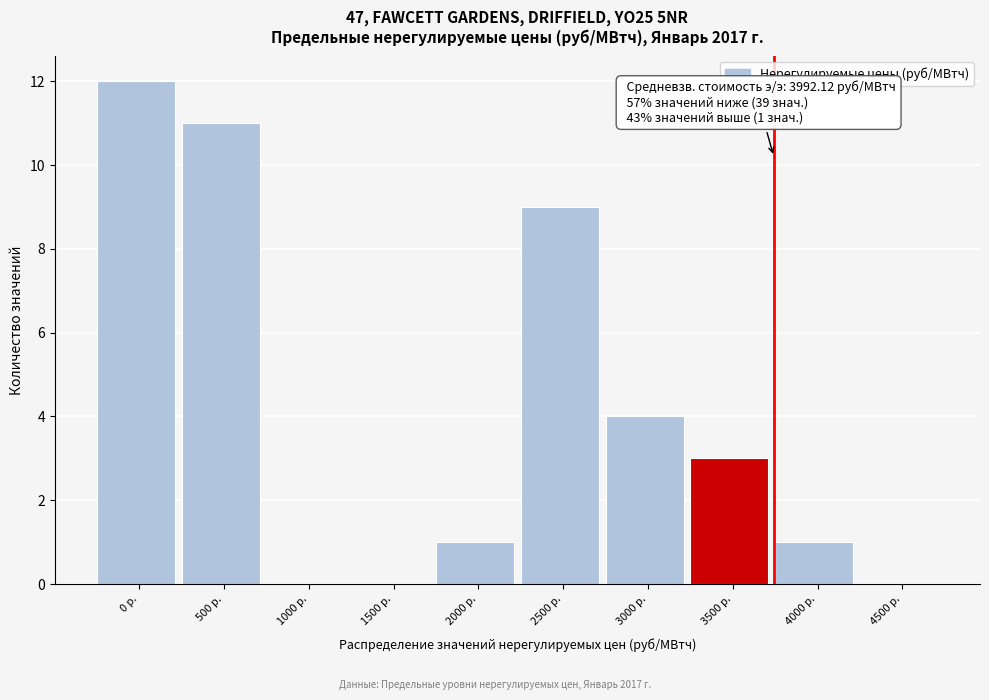

Reading left to right, what are all the values shown in this chart?

0 р.=12	500 р.=11	1000 р.=0	1500 р.=0	2000 р.=1	2500 р.=9	3000 р.=4	3500 р.=3	4000 р.=1	4500 р.=0